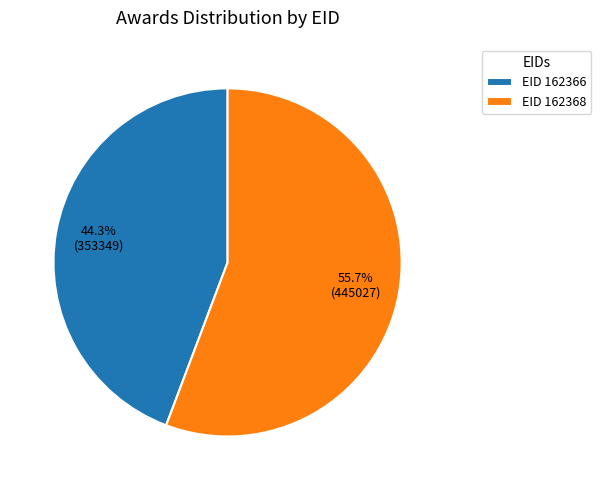

Which has a higher value, EID 162368 or EID 162366?

EID 162368